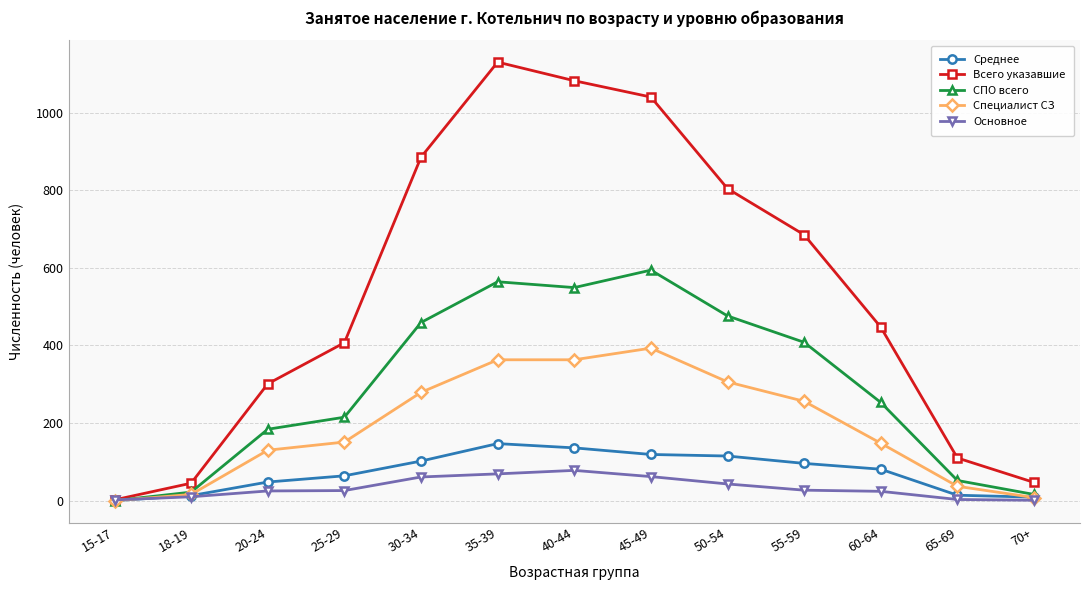

Which series changed the most between 45-49 and 50-54?

Всего указавшие